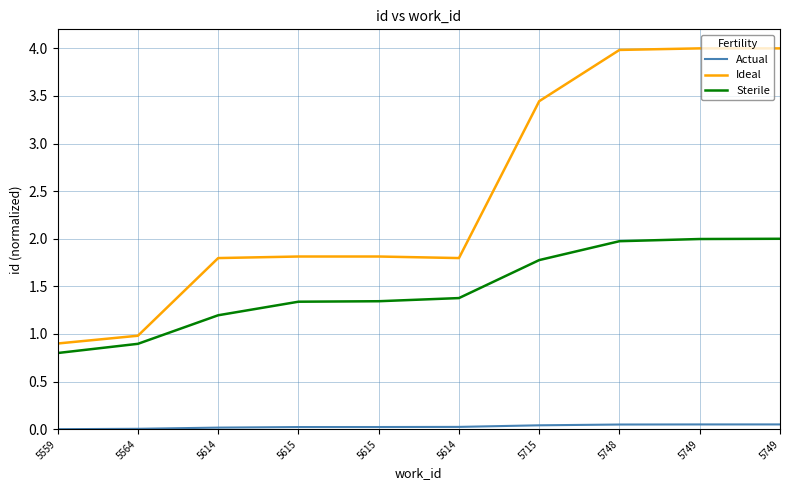

Which category has the lowest value across all series?

5559